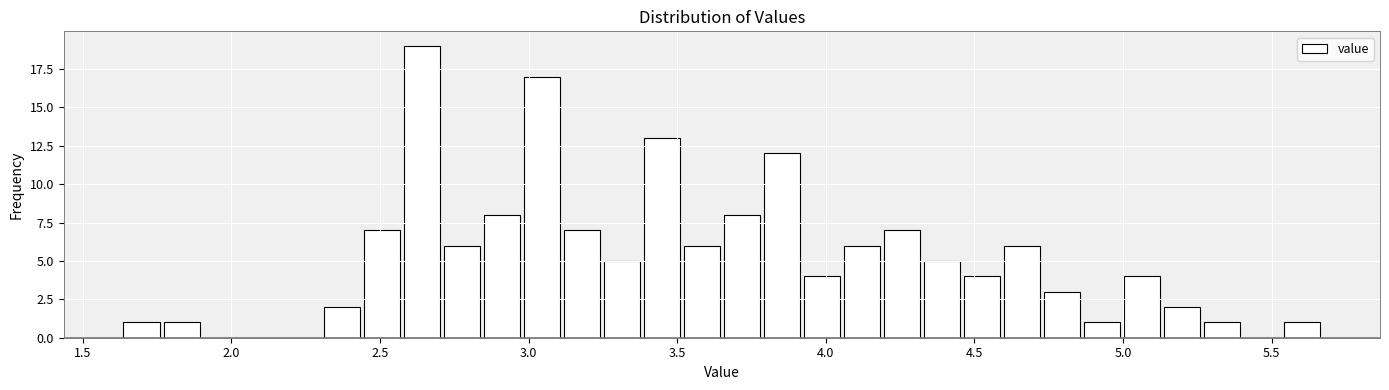

Read against the x-axis, roughly where is the centre of the tallest bar?

2.65